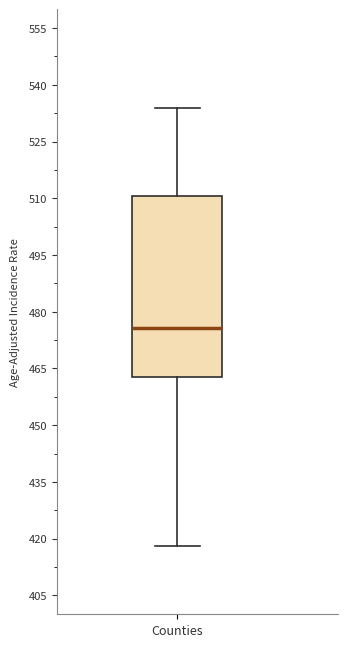

Read this box plot against the y-axis: the position of the median line, the range covered by the box, and the ends of both whiskers. The values are not printed on the chart, so give them approximately, as read against the axis.

median 476, box 462 to 510, whiskers 418 to 534